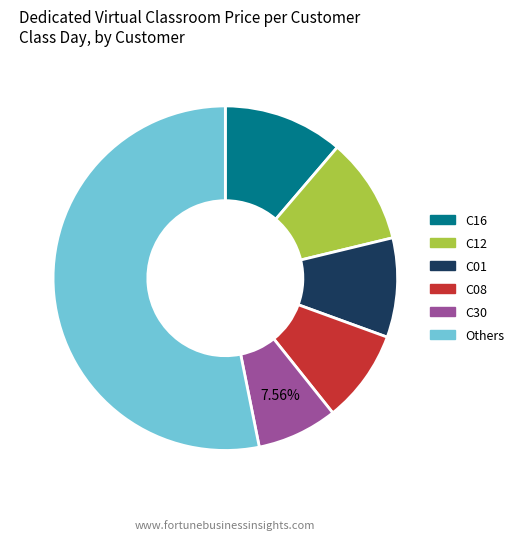

Does any single category account for the majority?

Yes